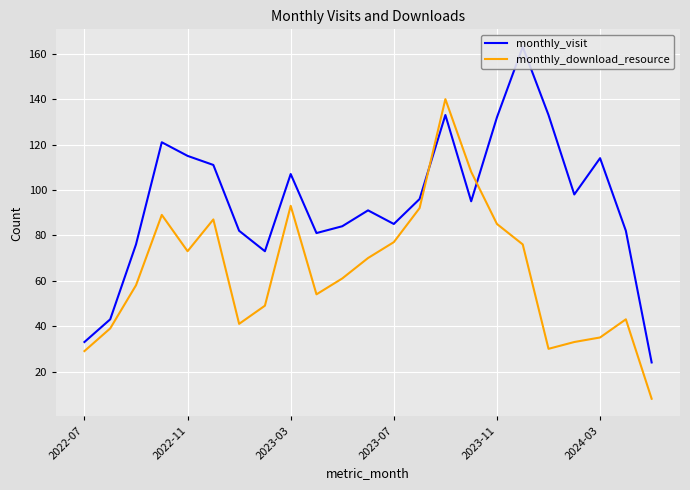

What is the minimum value for monthly_download_resource?

8